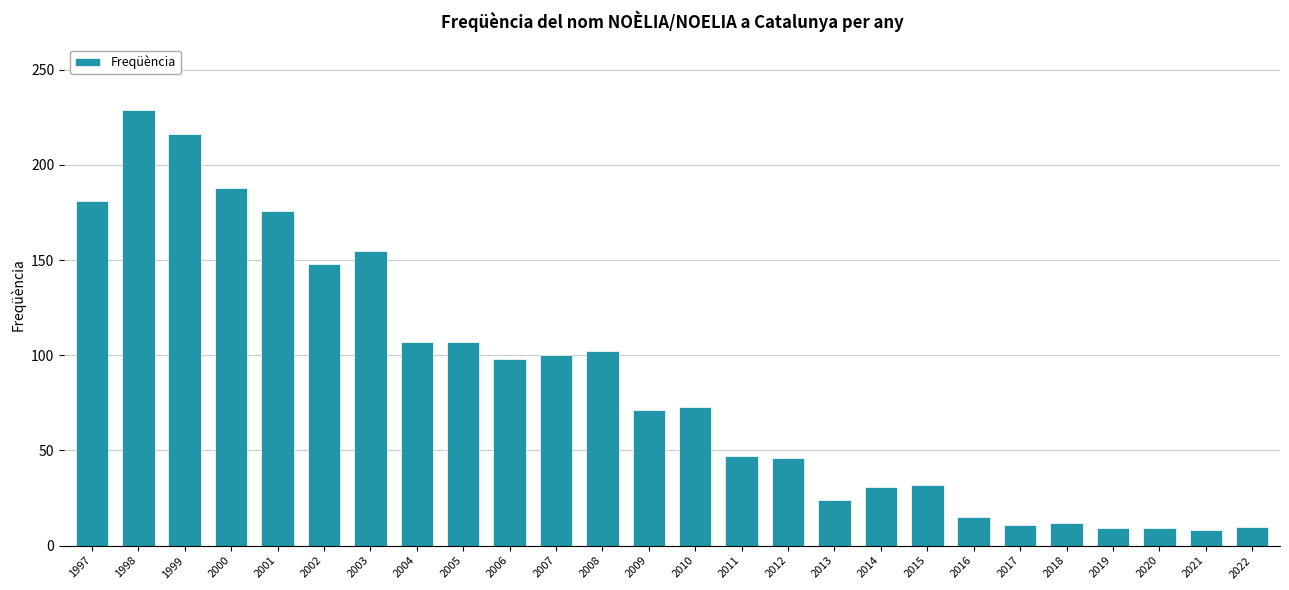

What is the difference between the values at 2010 and 2005?

34